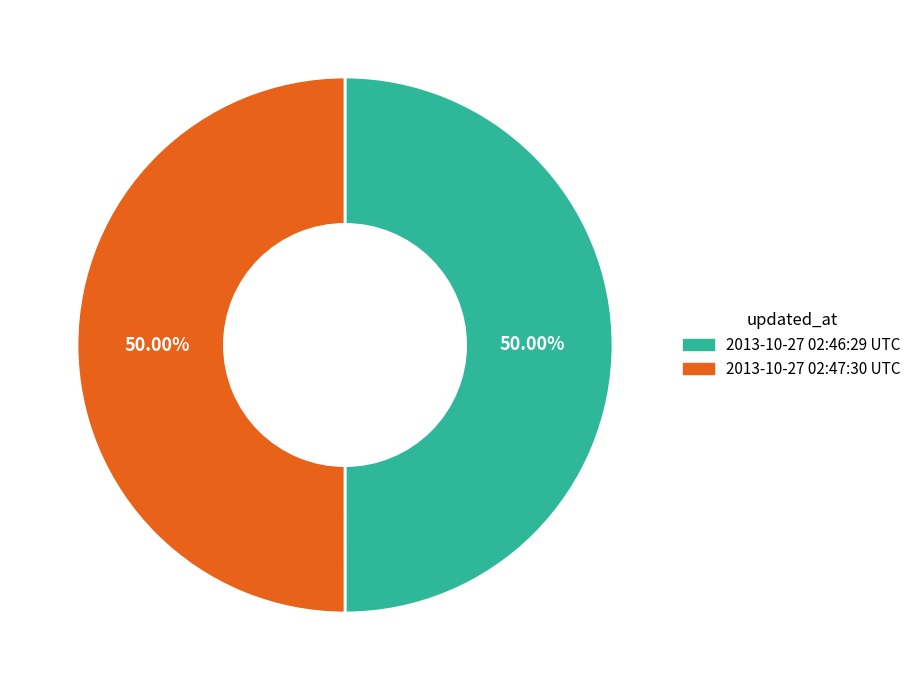

Do 2013-10-27 02:46:29 UTC and 2013-10-27 02:47:30 UTC together represent more than half of the pie?

Yes